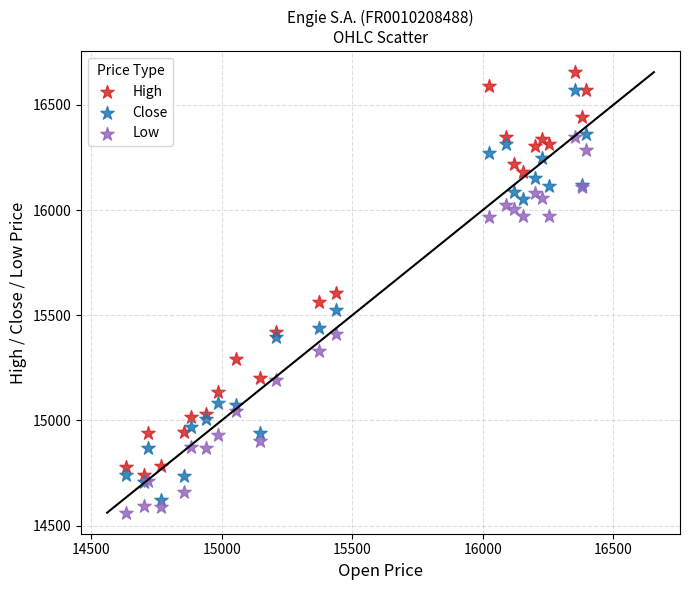

Which series reaches the minimum Y coordinate?

Low